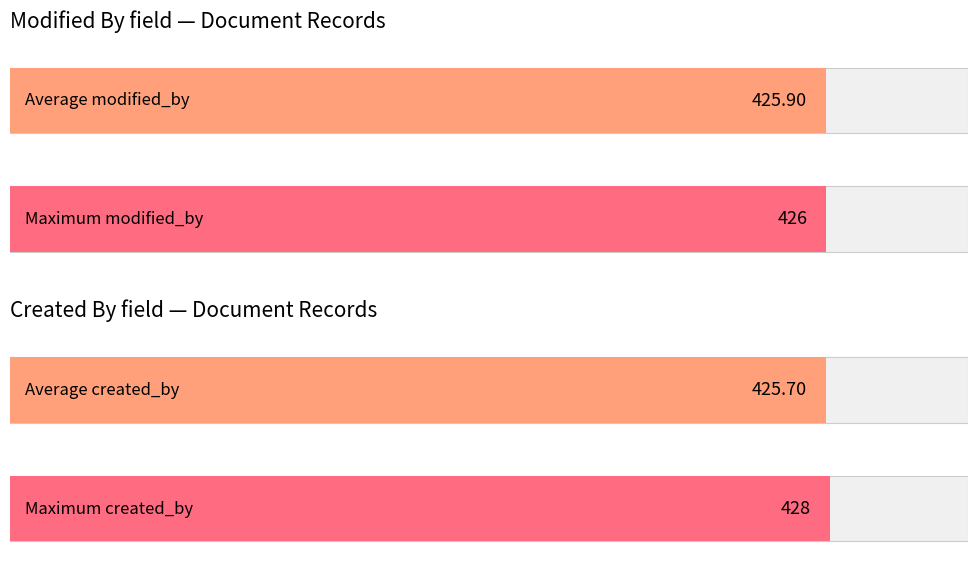

How many bars are there in each group?

2